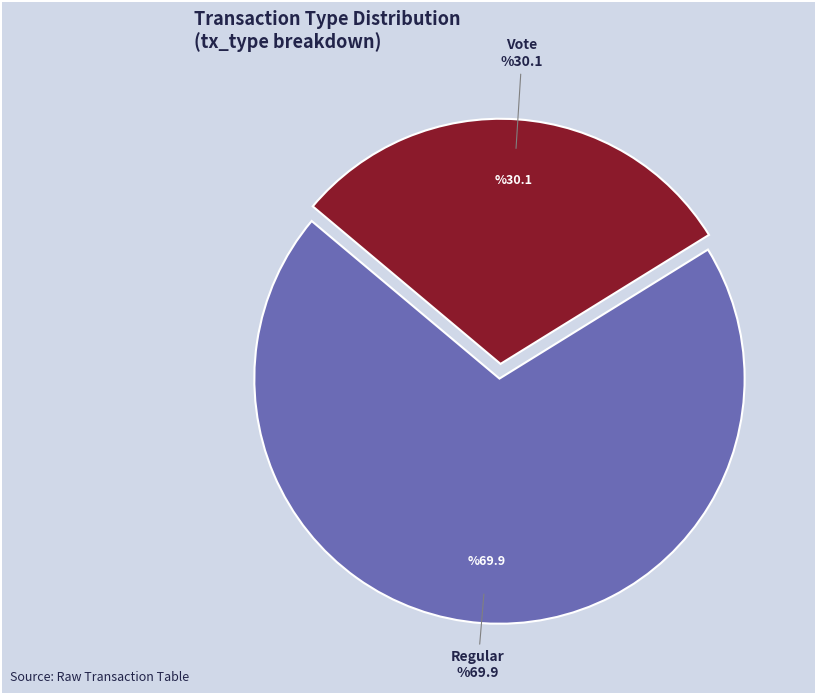

Count the number of slices in the pie.

2